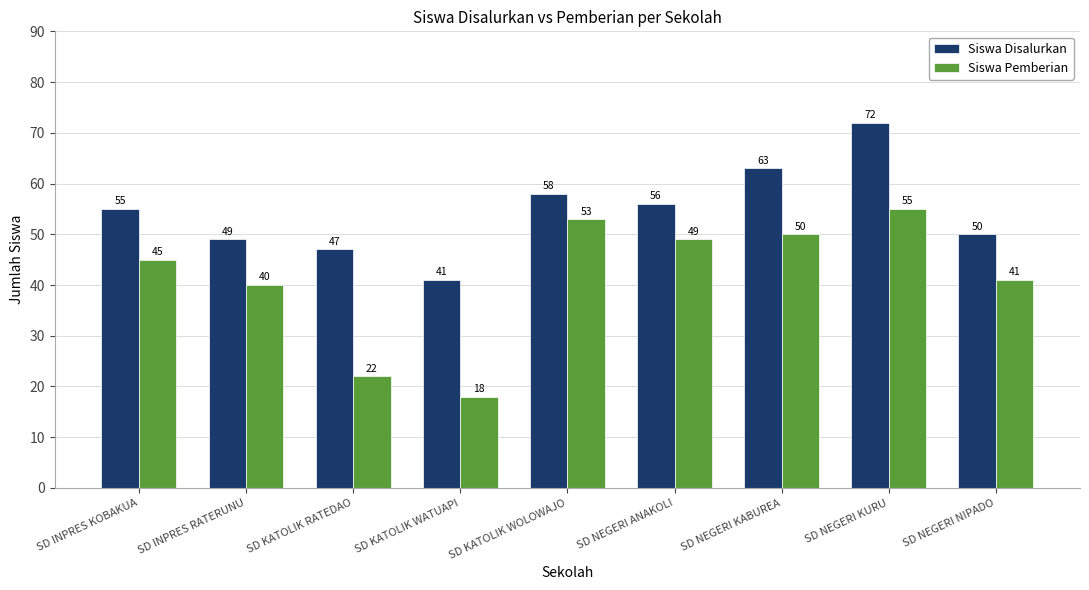

What are all the series names shown in the legend?

Siswa Disalurkan, Siswa Pemberian